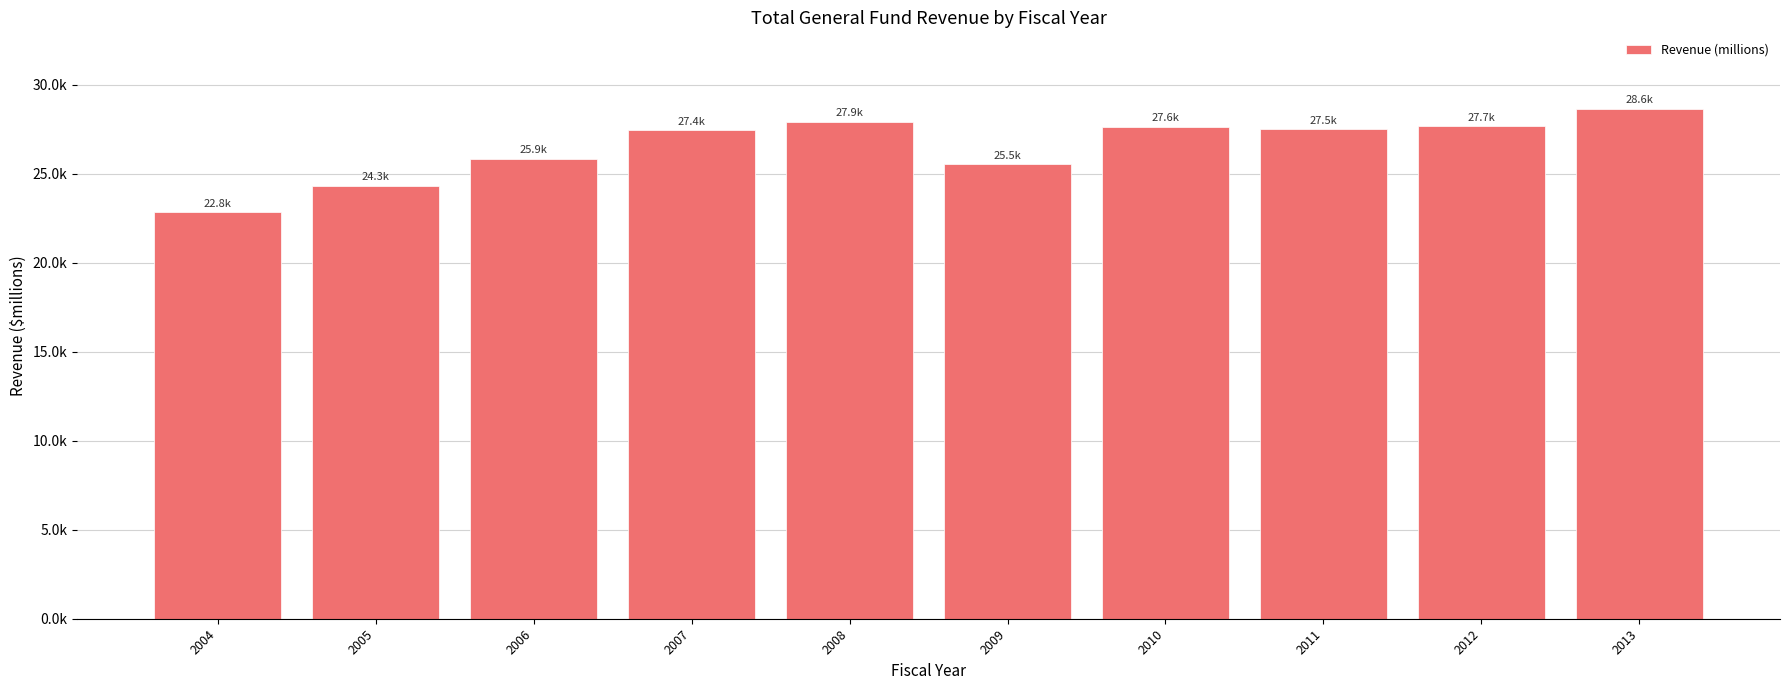

Are the bars horizontal?

No